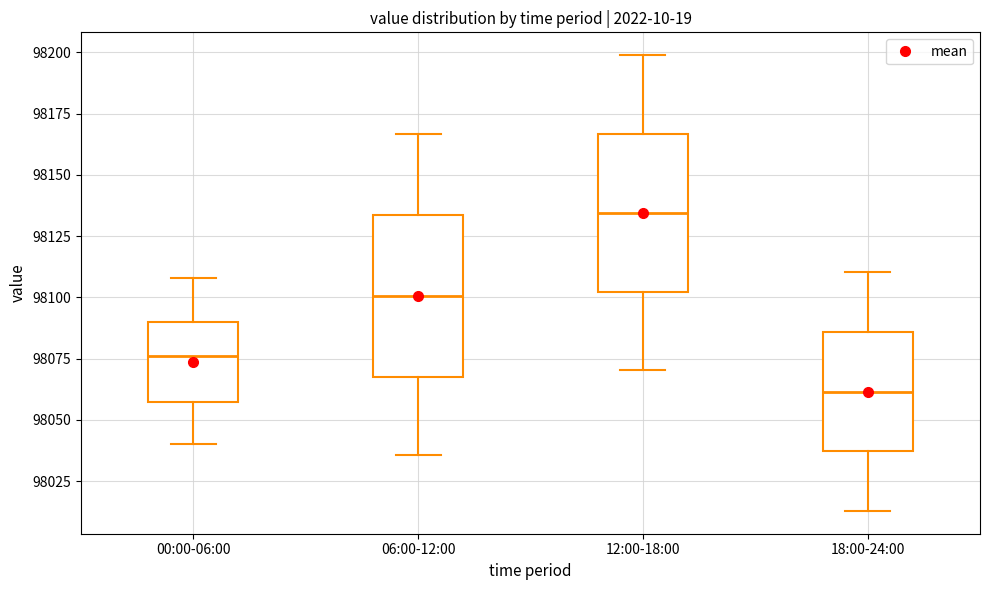

Where does the upper whisker of the box for 18:00-24:00 end on the y-axis? The values are not printed on the chart, so give them approximately, as read against the axis.

98110